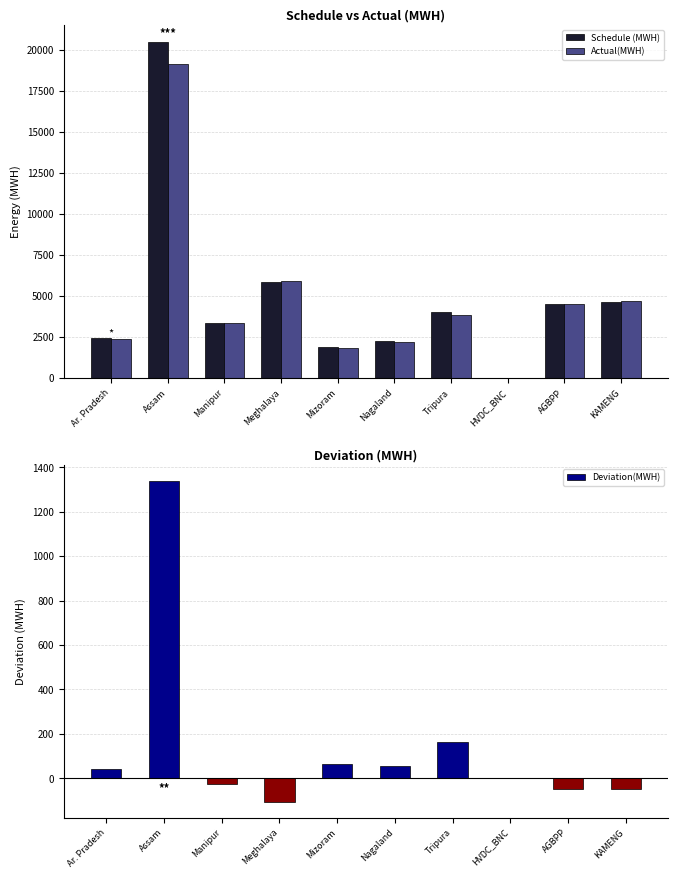

What is the sum of the Schedule (MWH) values at Tripura and HVDC_BNC?

4052.5